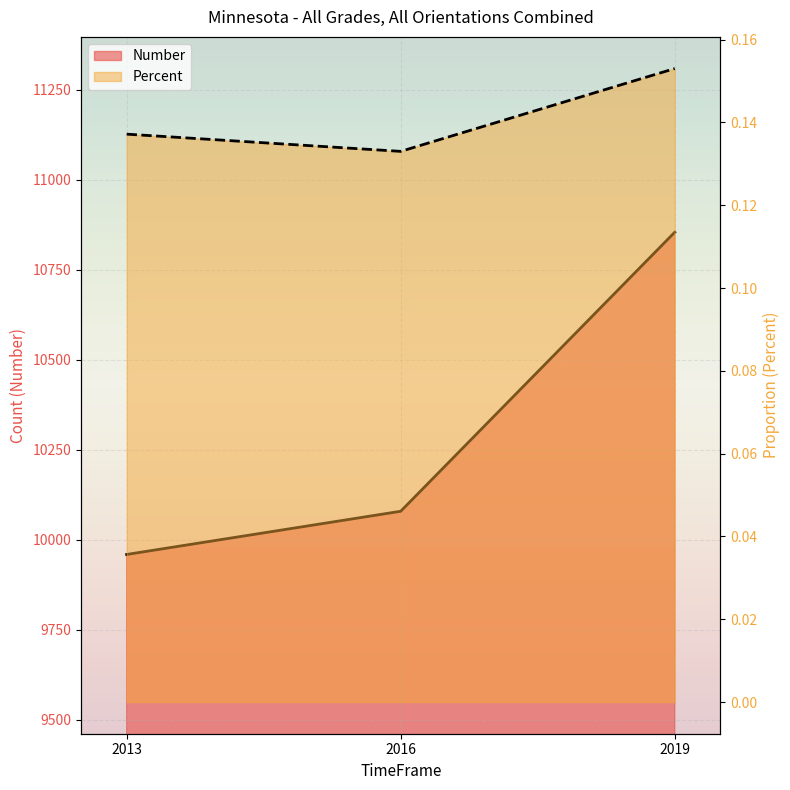

What is the value of the Percent point at the 1st from the left?

0.1